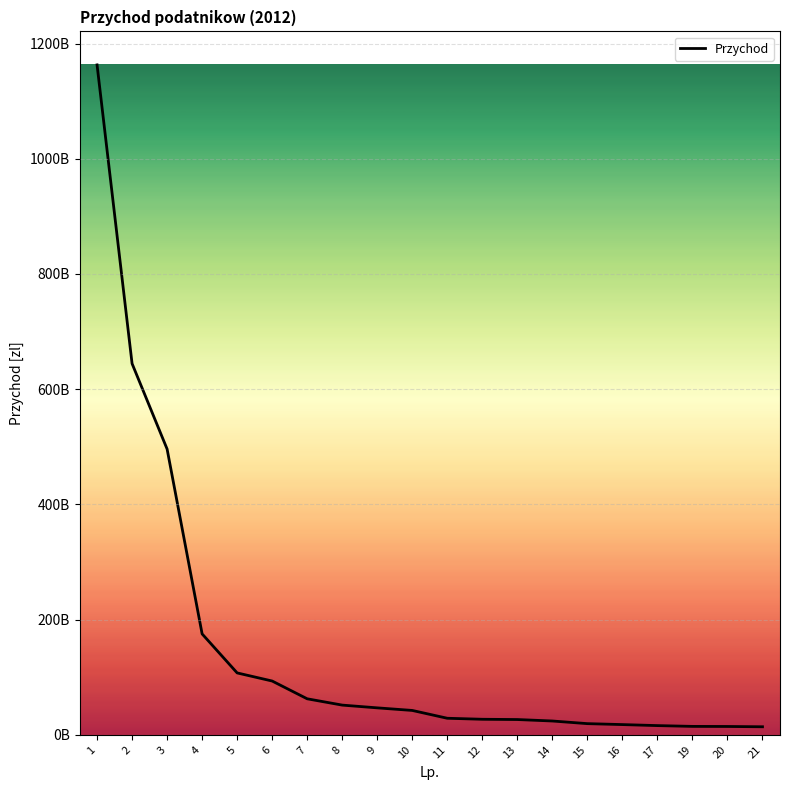

What is the ratio of the value at 12 to the value at 19?

1.8